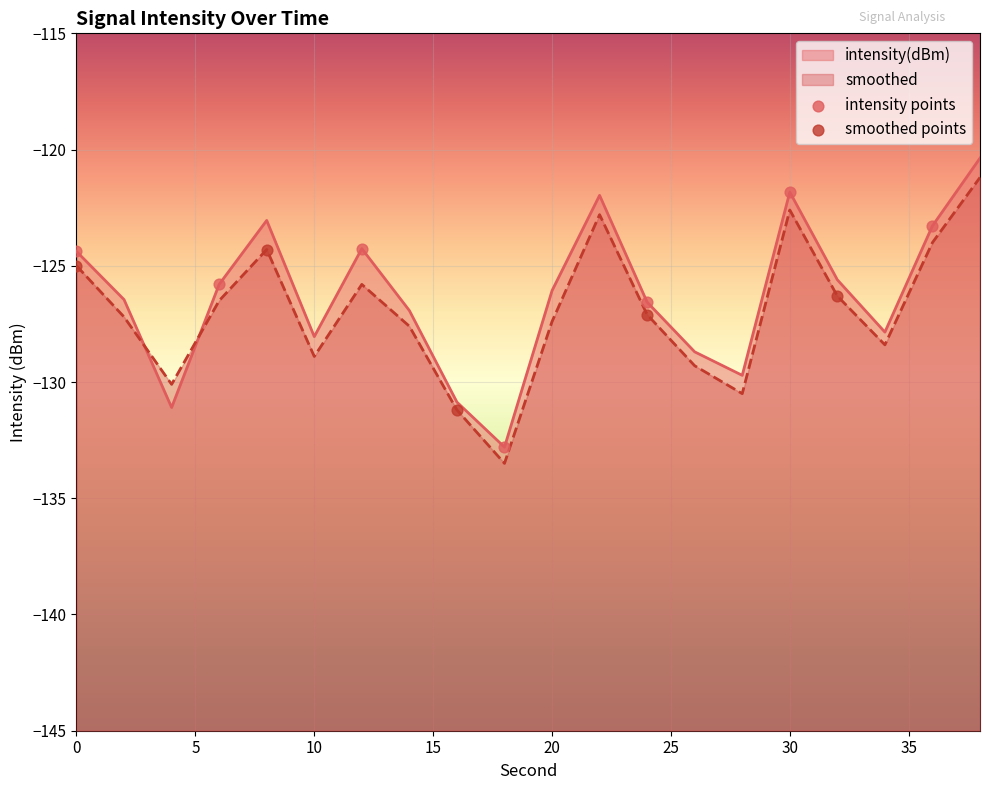

Which series reaches the minimum Y coordinate?

smoothed